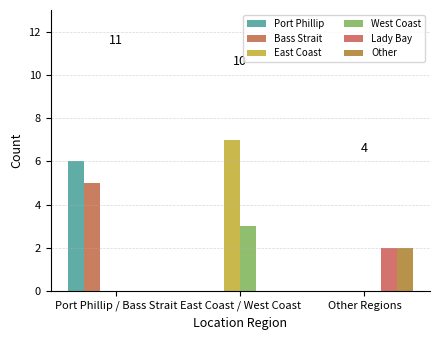

True or false: Other has a value of 1 at Other Regions.

False